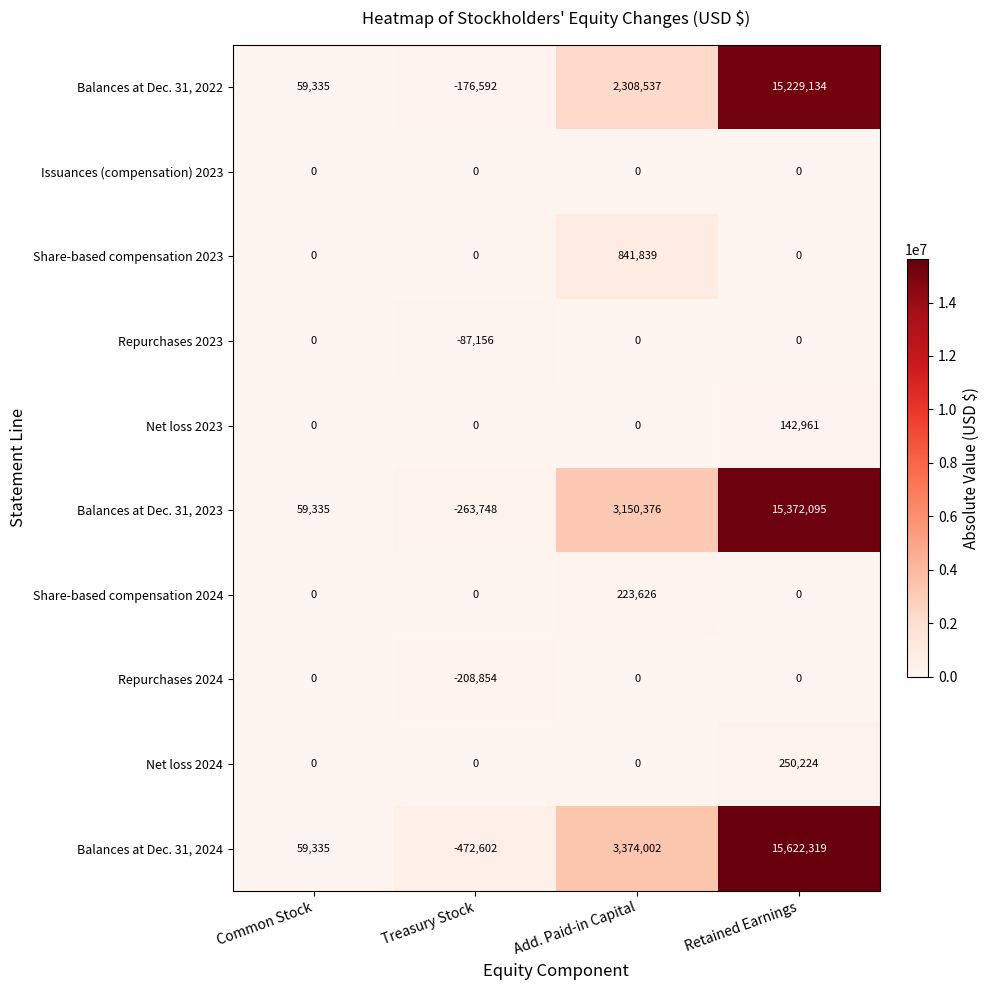

At which category is the sum across all series the highest?

Retained Earnings